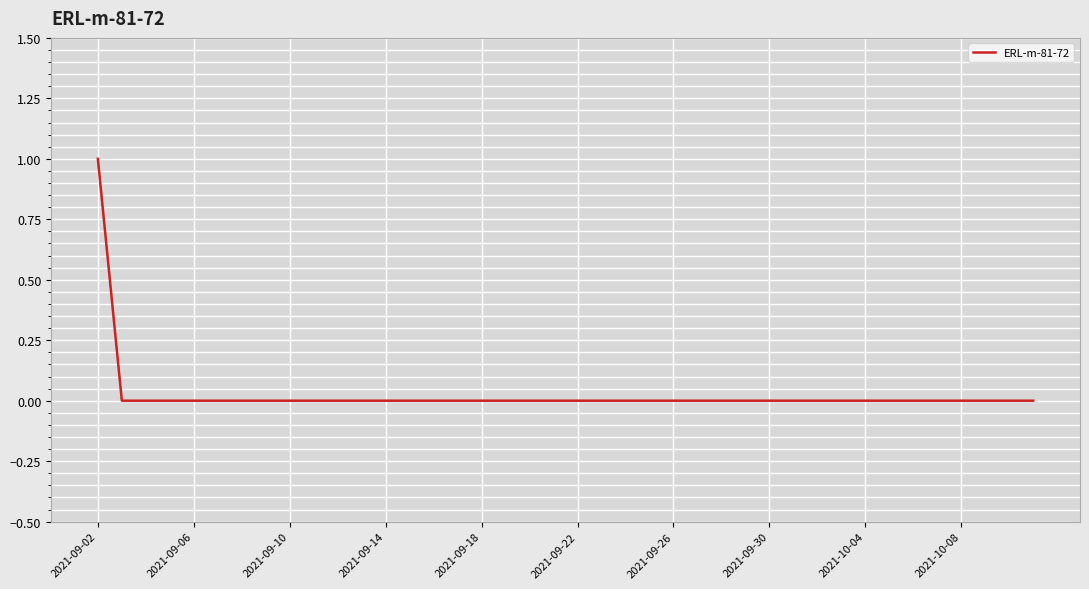

What is the difference between the maximum and minimum values?

1